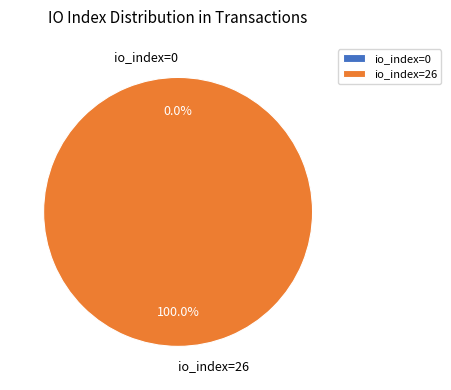

True or false: io_index=0 accounts for 0% of the total.

True